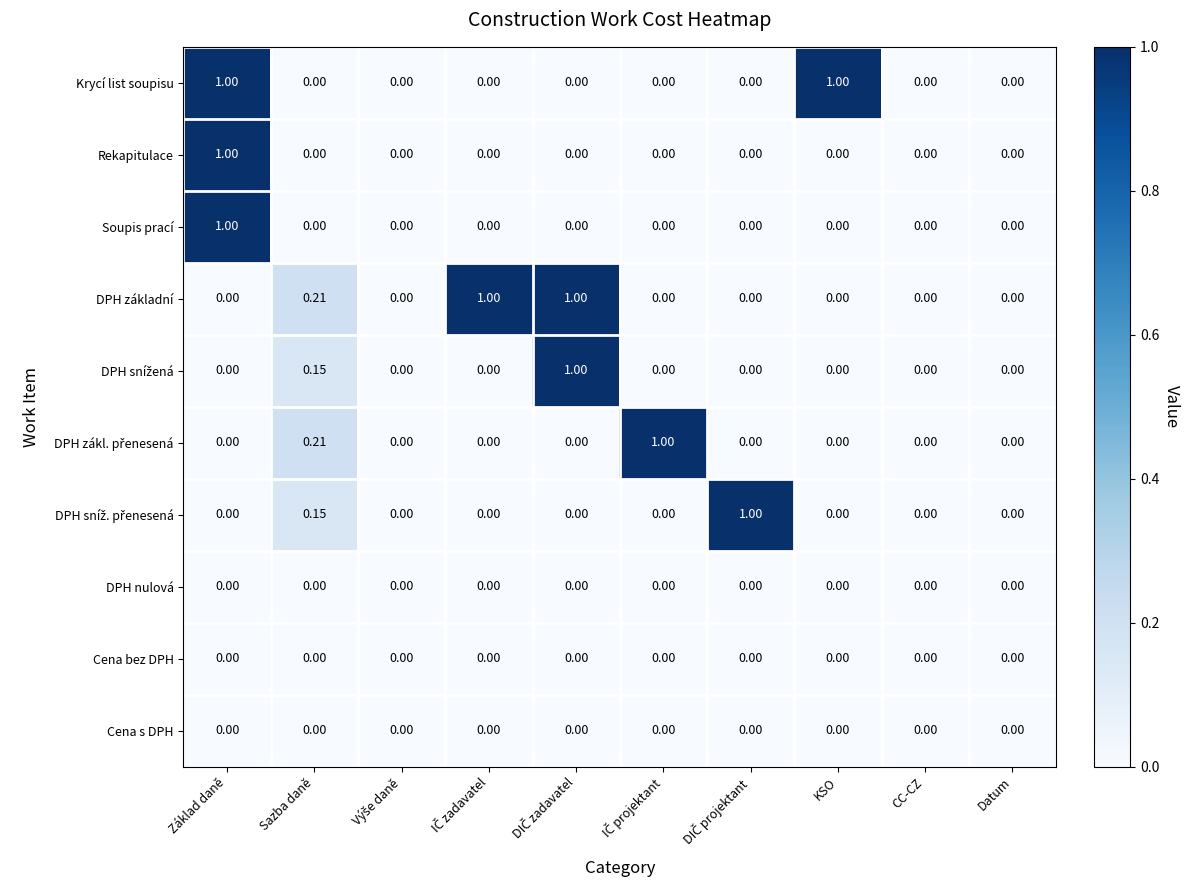

Which series has the largest total across all categories?

DPH základní